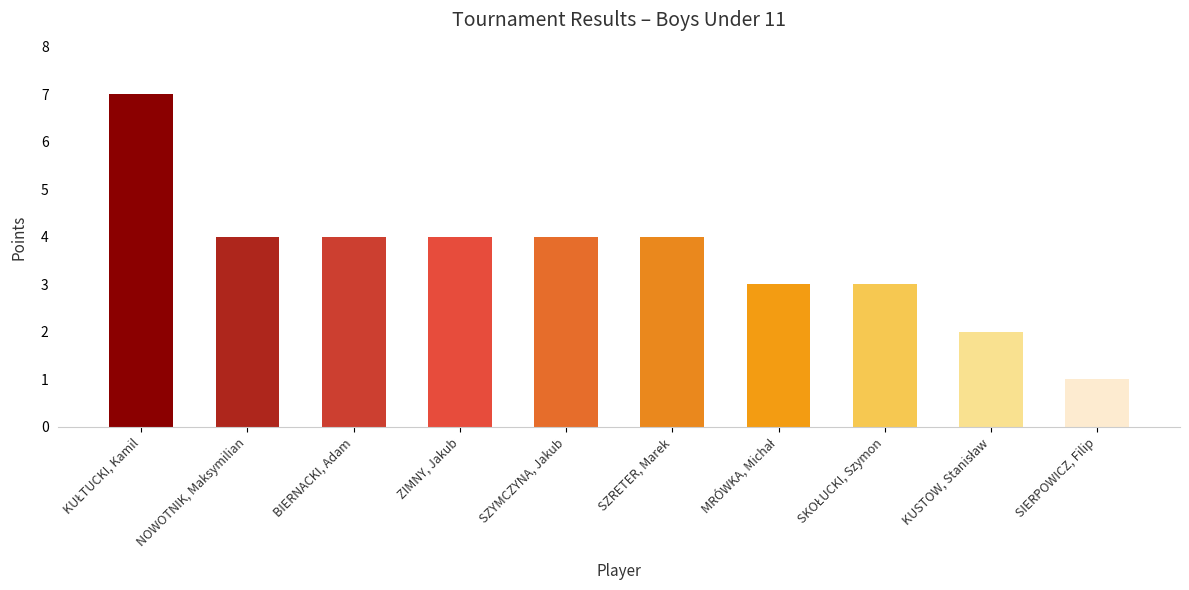

Read the value at NOWOTNIK, Maksymilian.

4